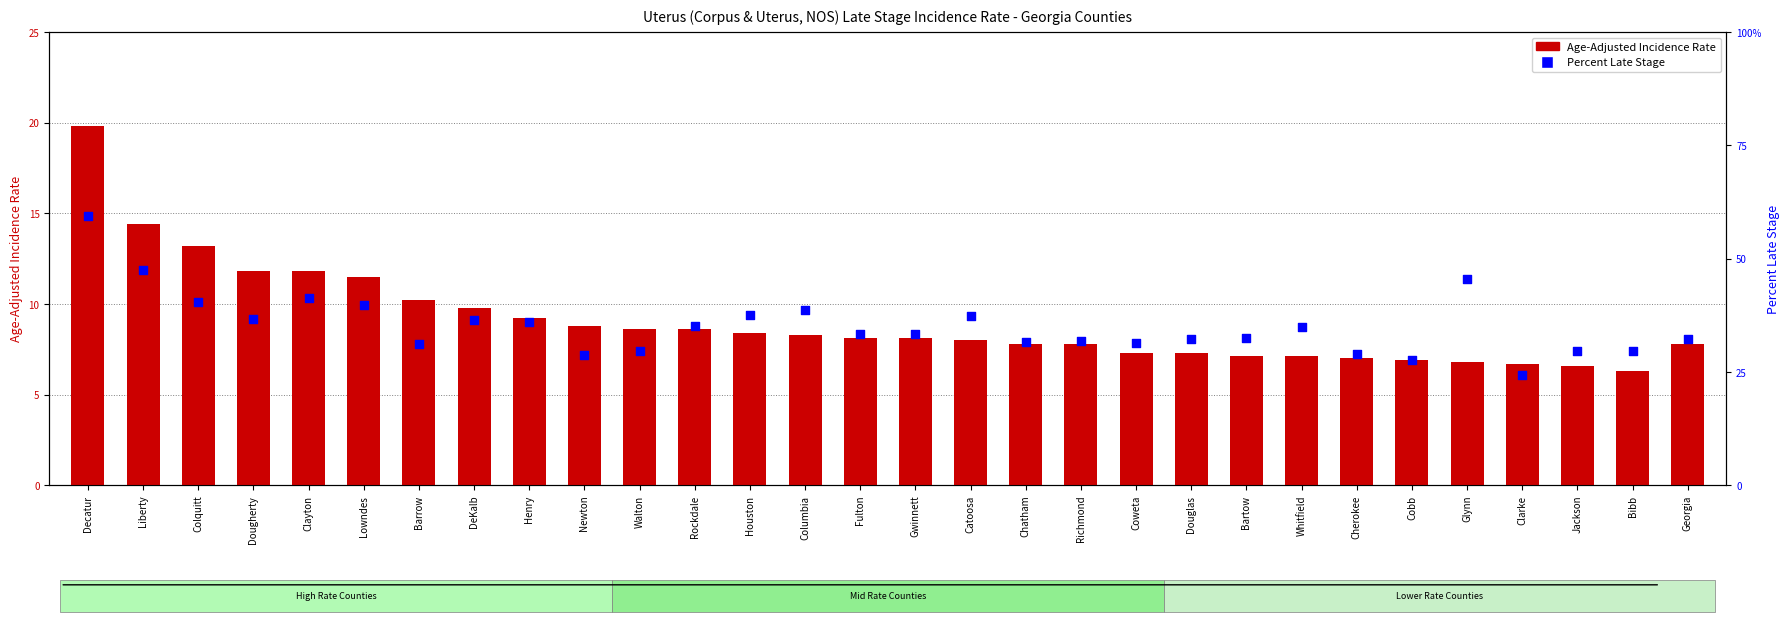

At which category is the sum across all series the highest?

Decatur